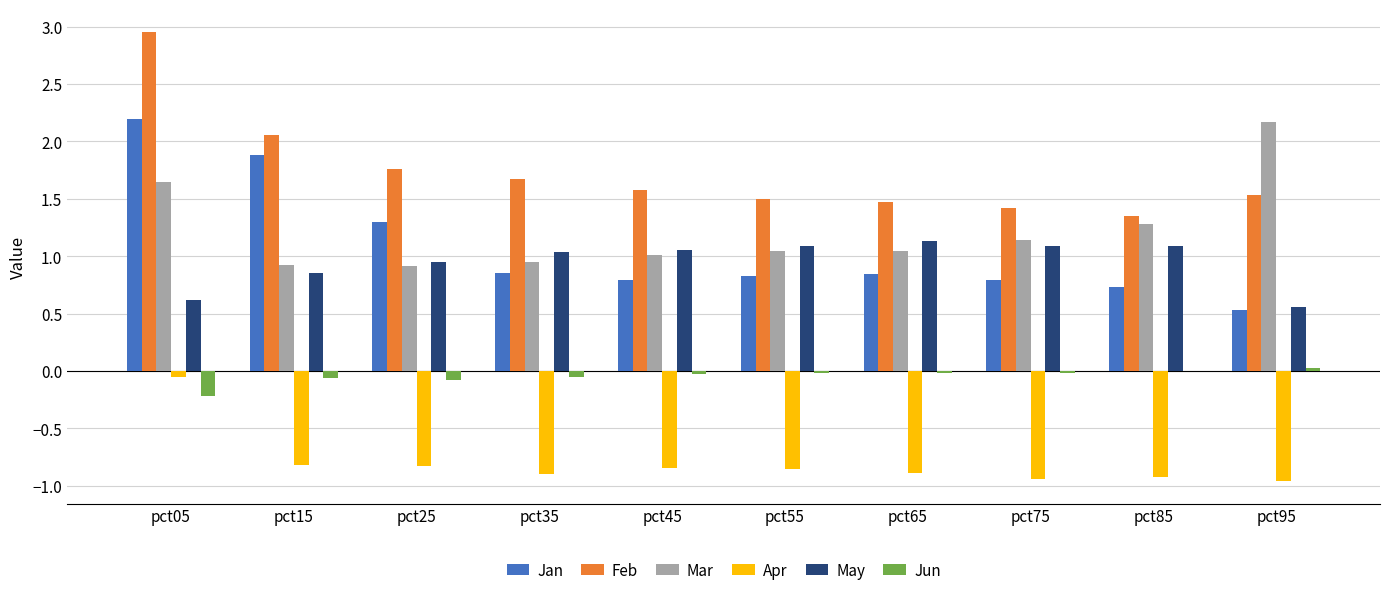

At which category does the chart reach its peak across all series?

pct05